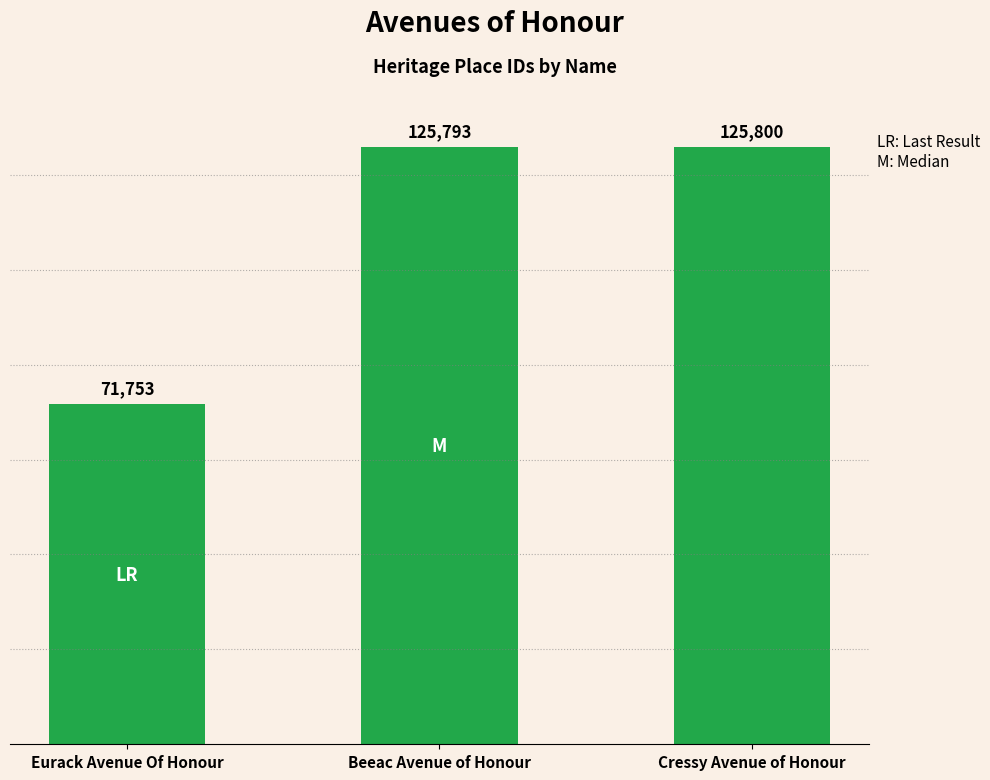

What is the label of the 3rd bar from the right?

Eurack Avenue Of Honour